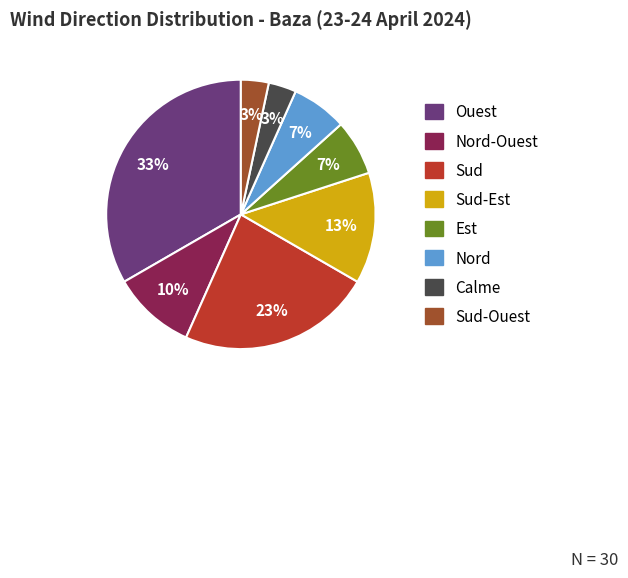

Does any single category account for the majority?

No